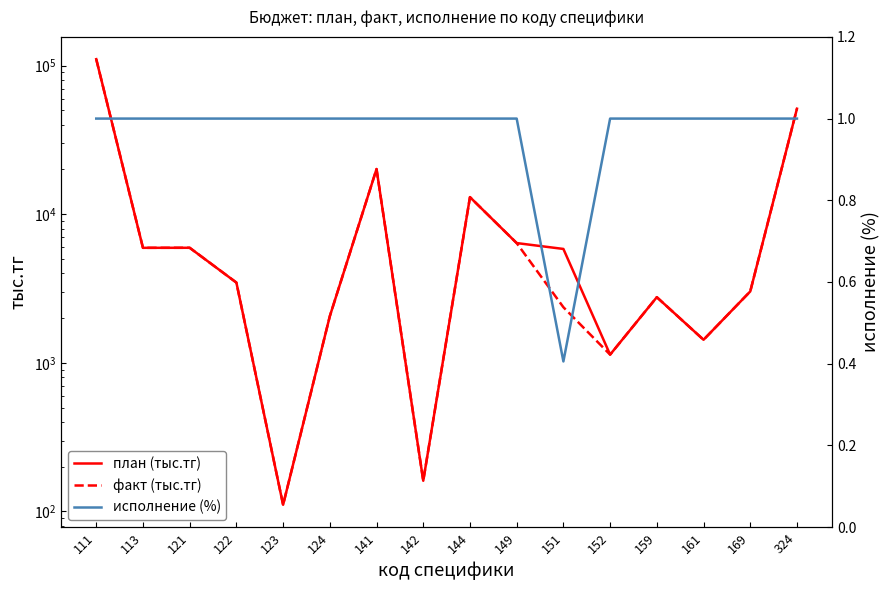

What is the difference between the maximum and minimum values in the исполнение (%) series?

0.6